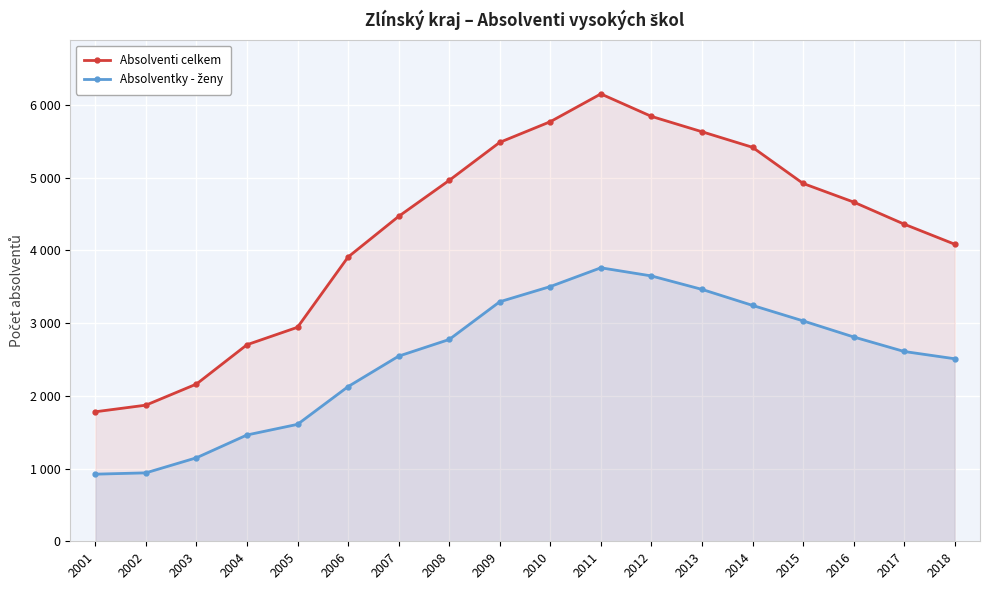

Where is Absolventi celkem nearest to the value 3966?

2006